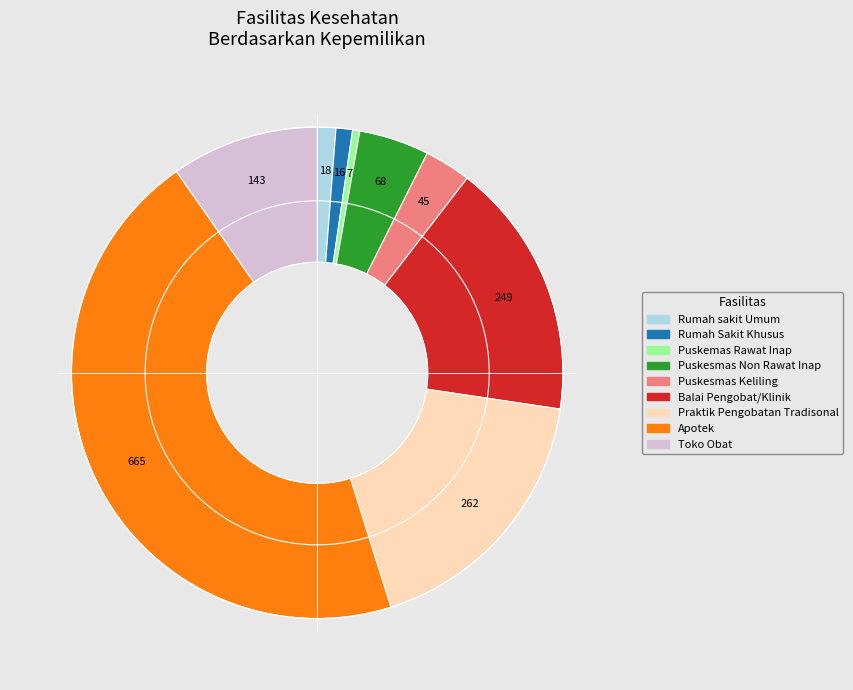

Which category has the biggest portion of the pie?

Apotek